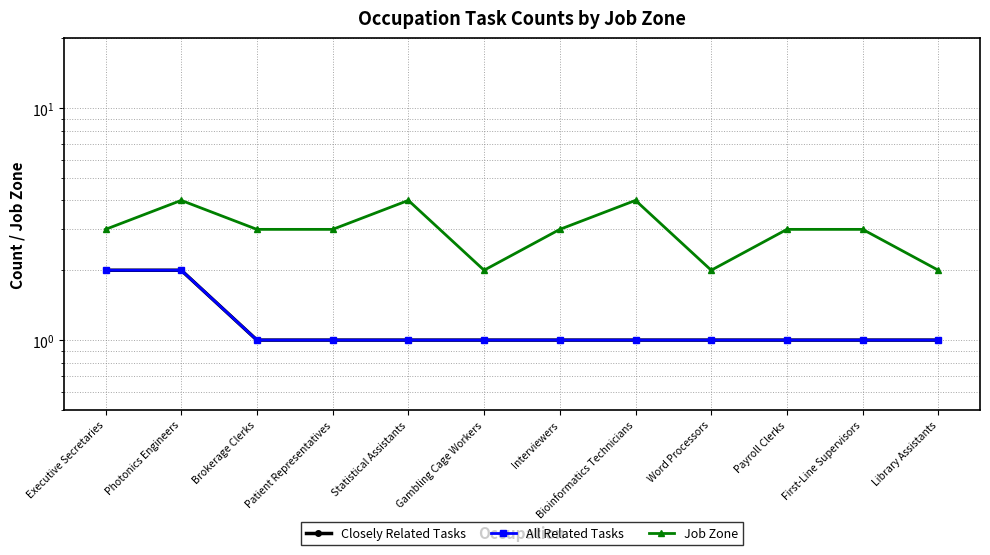

What is the difference between the maximum and minimum values in the All Related Tasks series?

1